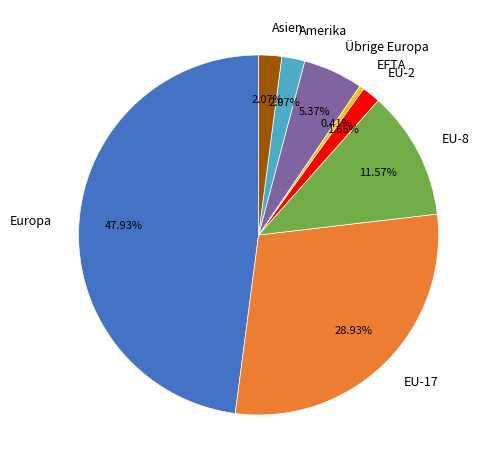

Which slice is the smallest?

EFTA